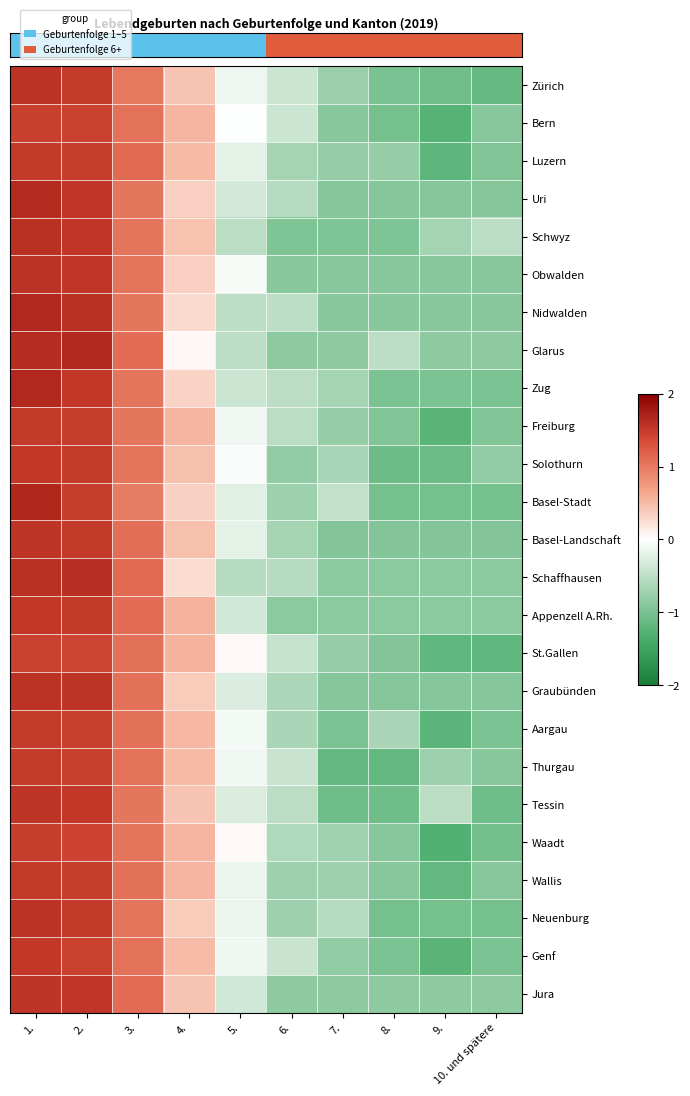

At how many categories does at least one series exceed 0?

5